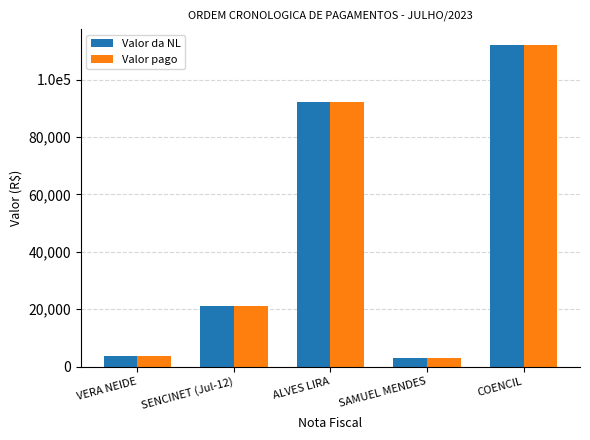

Where does the Valor pago series first go above 21311?

SENCINET (Jul-12)